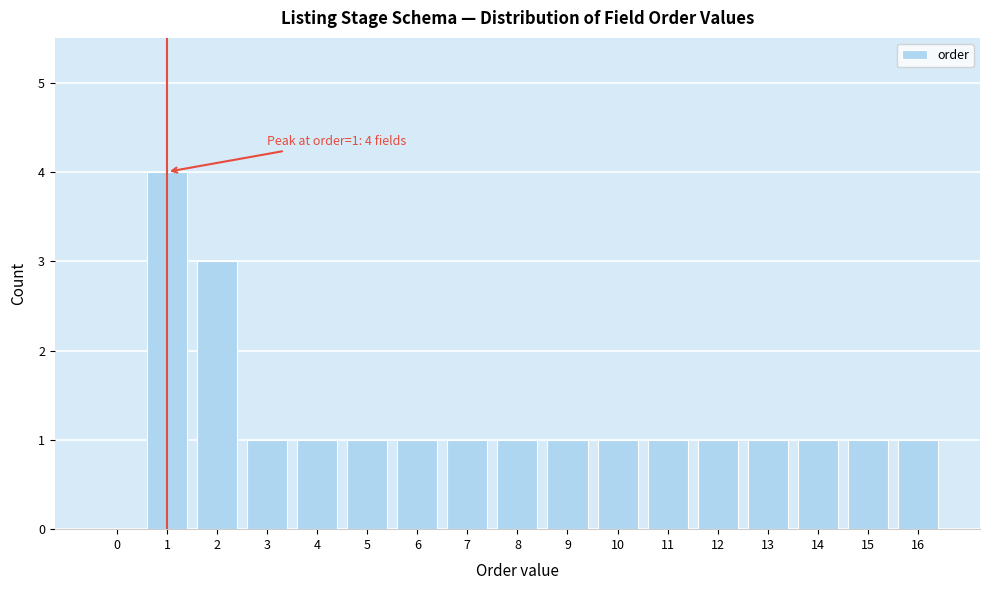

Reading right to left, extract all data points from this chart.

16=1	15=1	14=1	13=1	12=1	11=1	10=1	9=1	8=1	7=1	6=1	5=1	4=1	3=1	2=3	1=4	0=0